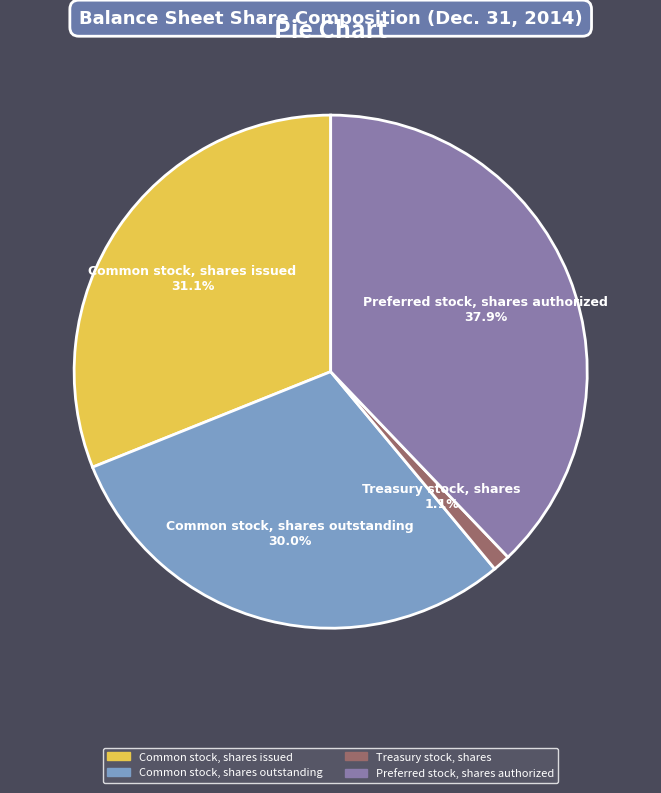

Which category has the smallest portion of the pie?

Treasury stock, shares